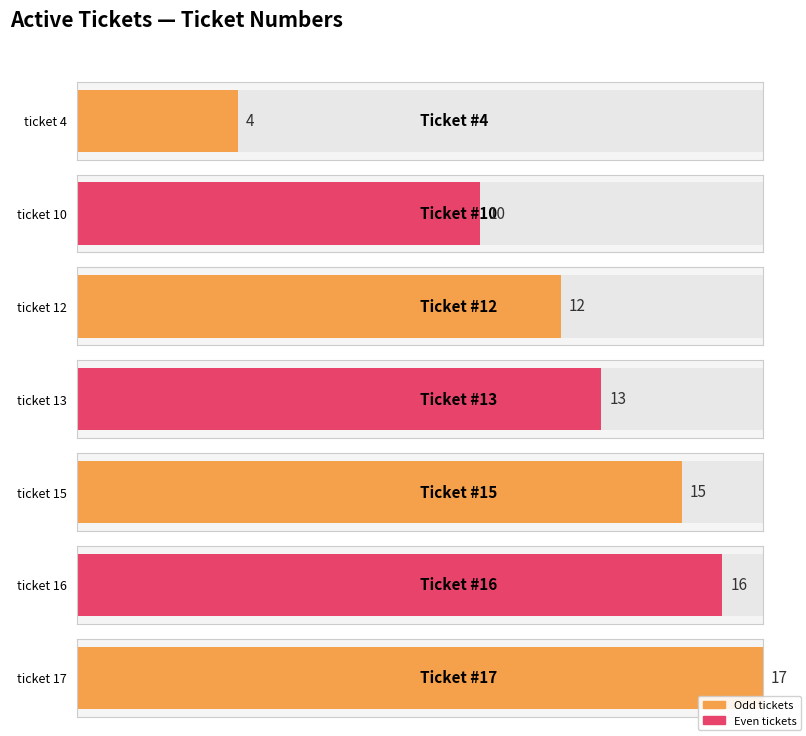

How many bars are there in total?

7